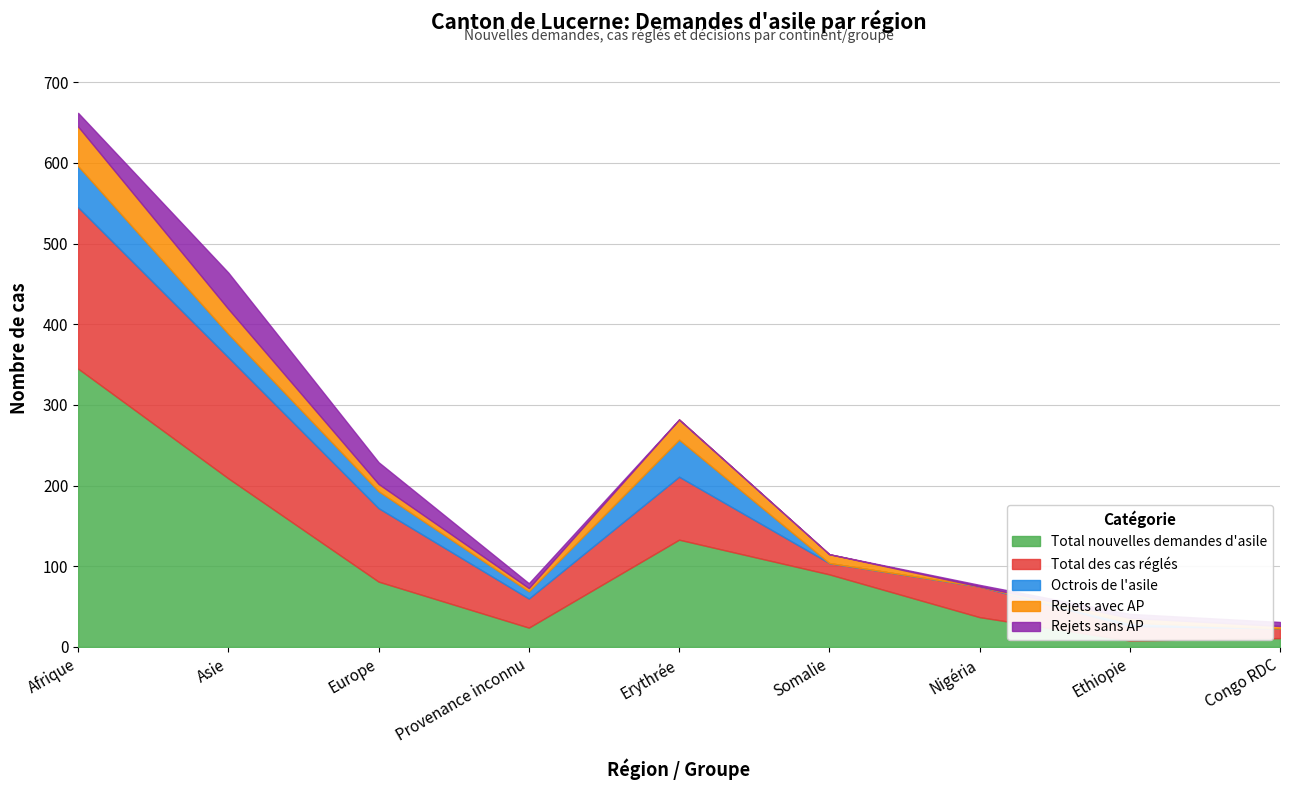

Which series has the widest spread of values?

Total nouvelles demandes d'asile